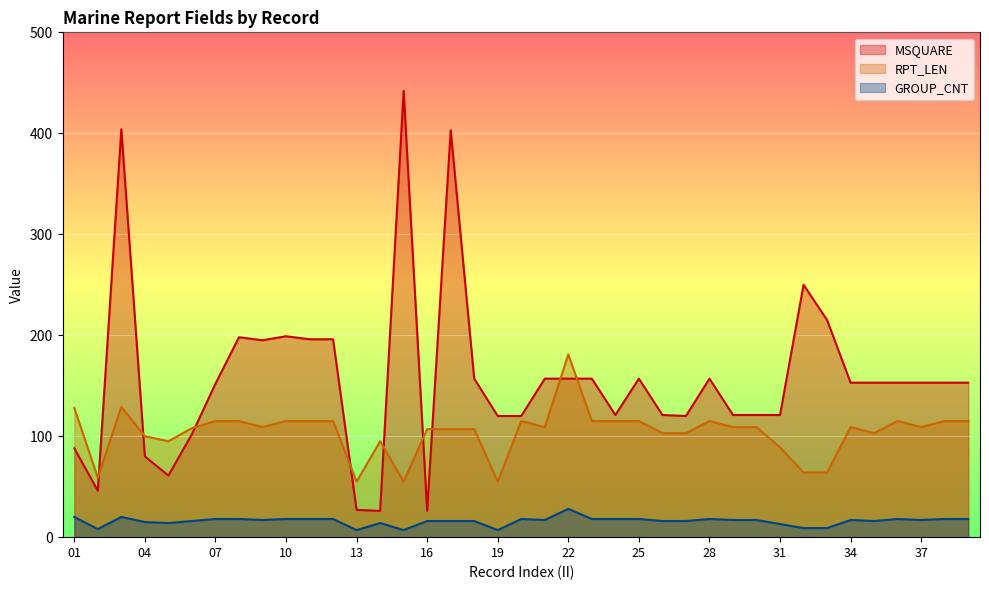

Rank the series by their average value, from highest to lowest.

MSQUARE, RPT_LEN, GROUP_CNT